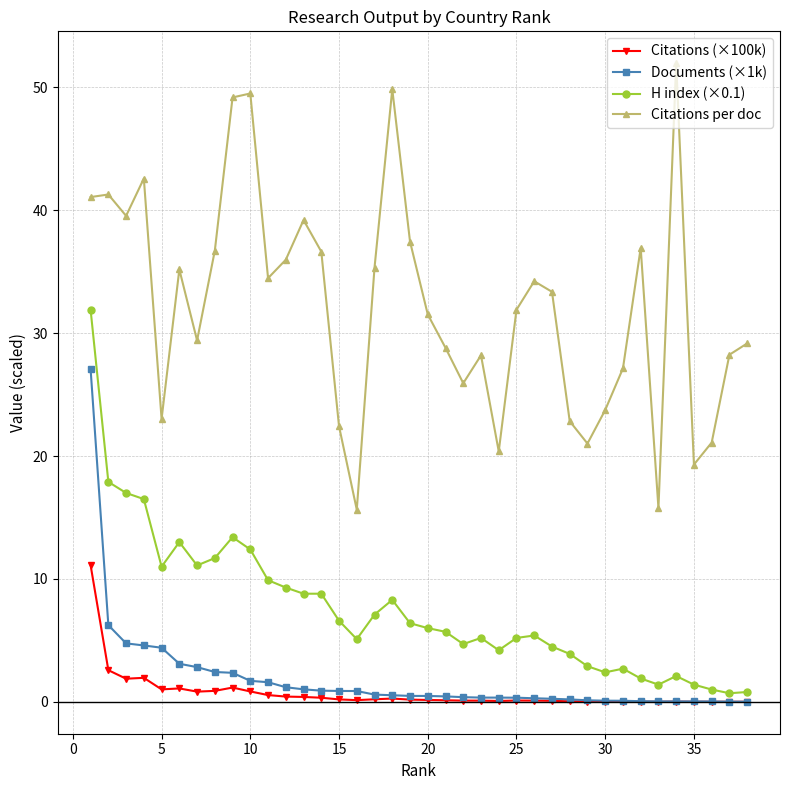

Does the chart have visible grid lines?

Yes